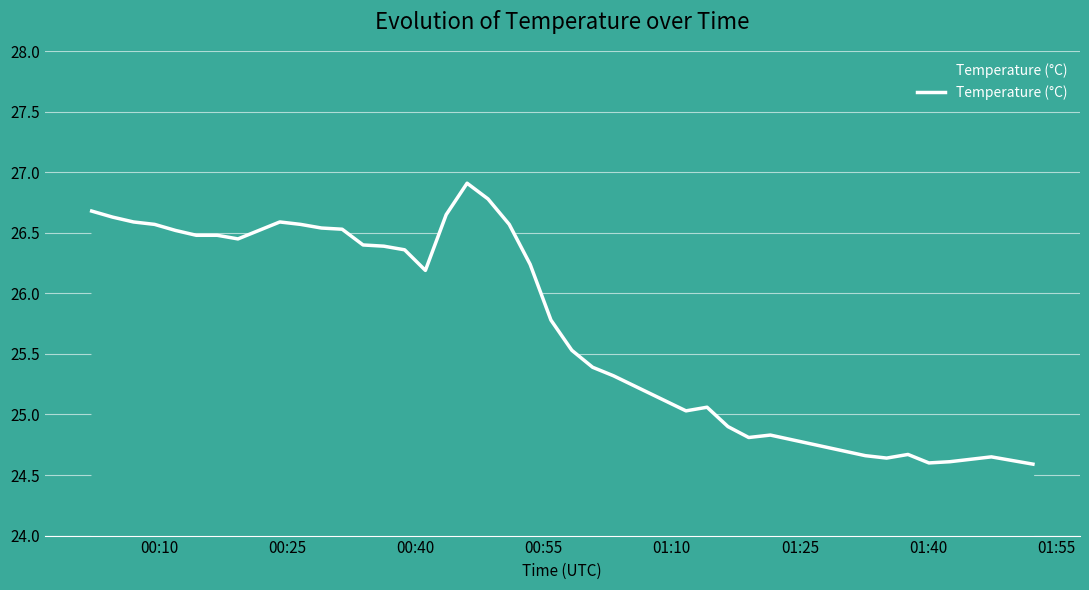

What is the difference between the maximum and minimum values?

2.3